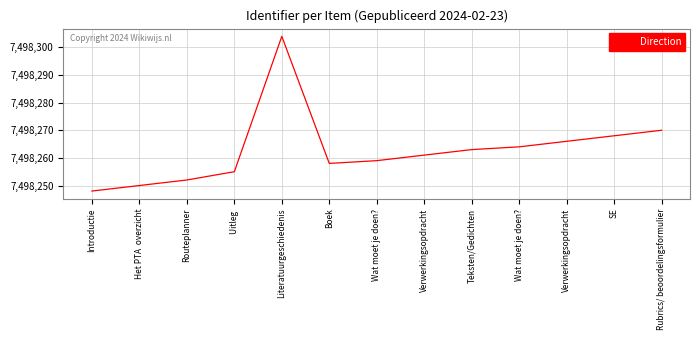

Count the number of categories in the chart.

13